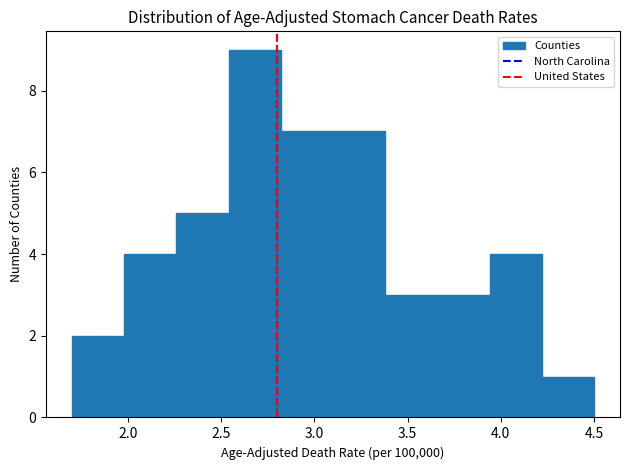

Reading left to right, transcribe this chart: for each bar, give the range it covers on the x-axis and its height. Neither the bar edges nor the heights are printed on the chart, so give them approximately, as read against the axes.

1.70 to 1.98: 2
1.98 to 2.26: 4
2.26 to 2.54: 5
2.54 to 2.82: 9
2.82 to 3.10: 7
3.10 to 3.38: 7
3.38 to 3.66: 3
3.66 to 3.94: 3
3.94 to 4.22: 4
4.22 to 4.50: 1